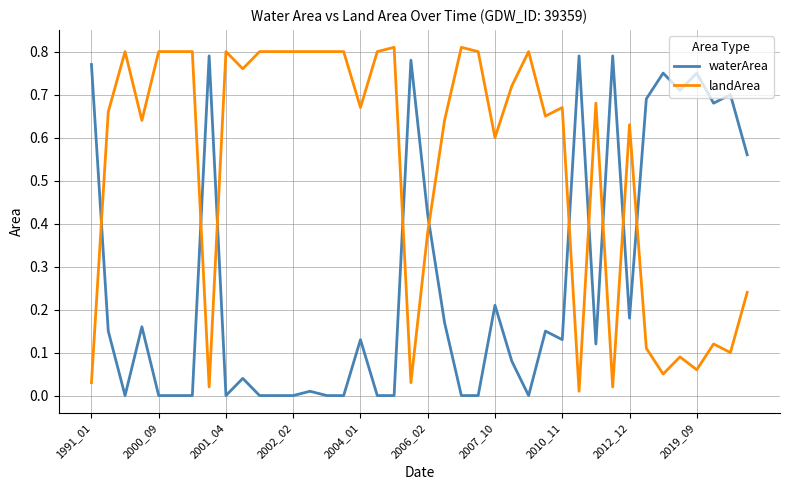

In waterArea, how many points are higher than both neighbors (excluding endpoints)?

13